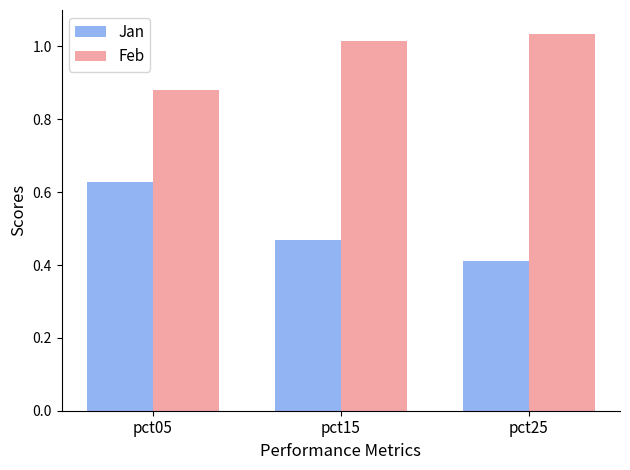

Rank the series by their maximum value, from highest to lowest.

Feb, Jan